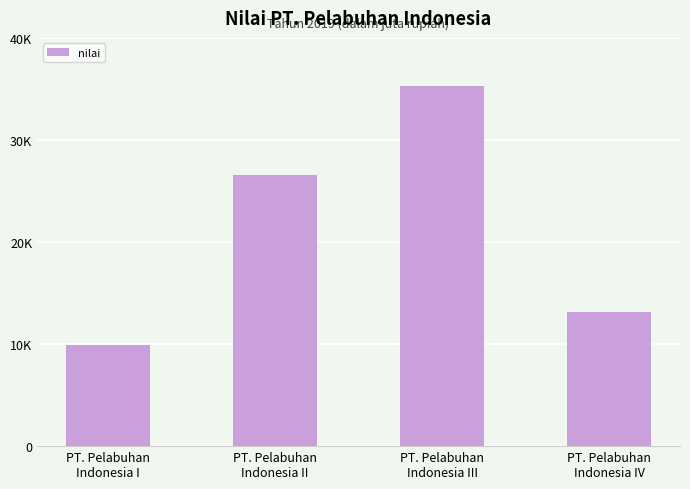

The value at PT. Pelabuhan
Indonesia II is 16586. True or false?

False